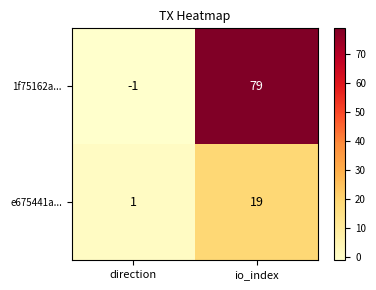

What is the difference between the maximum and minimum values in the 1f75162a... series?

80